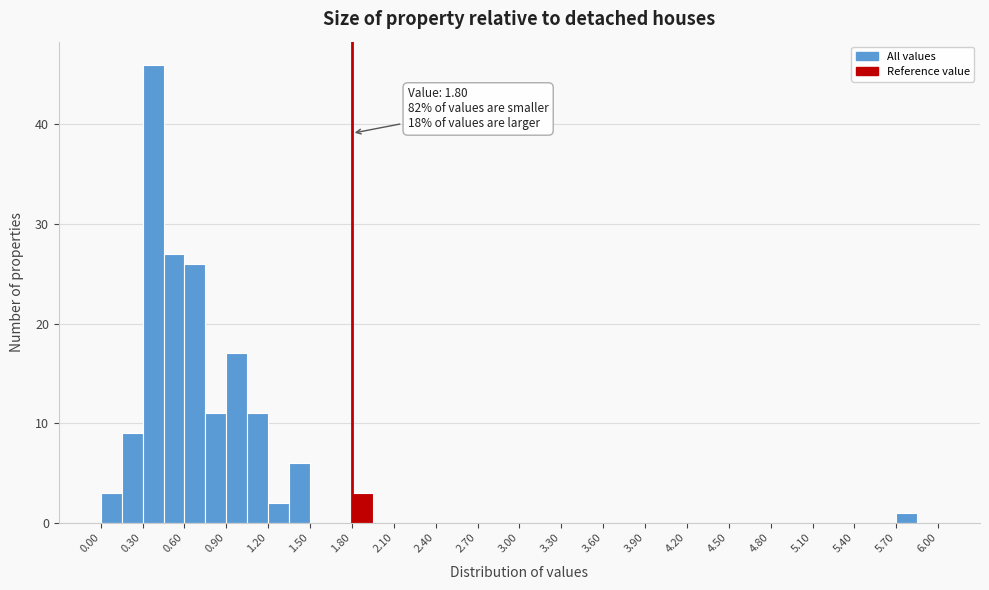

Read against the x-axis, roughly where is the centre of the tallest bar?

0.40